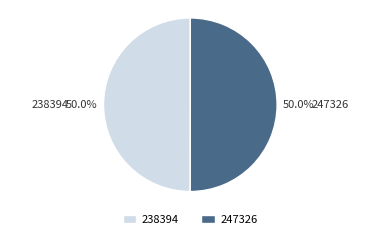

What percentage do 238394 and 247326 together represent?

100.0%